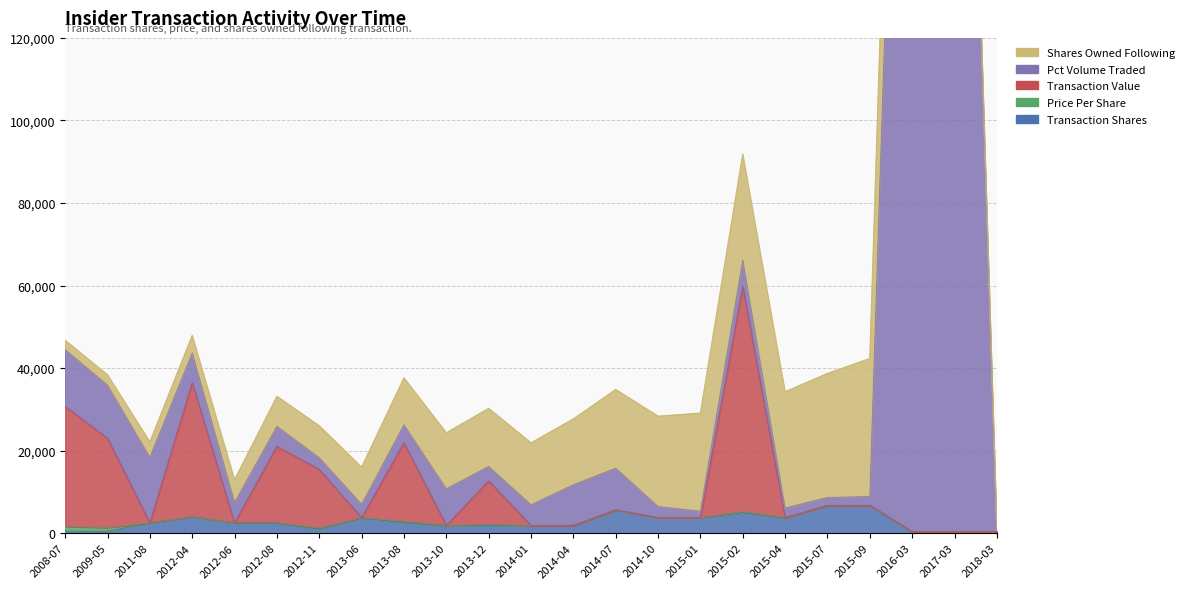

Which label corresponds to the largest value in the chart?

2017-03